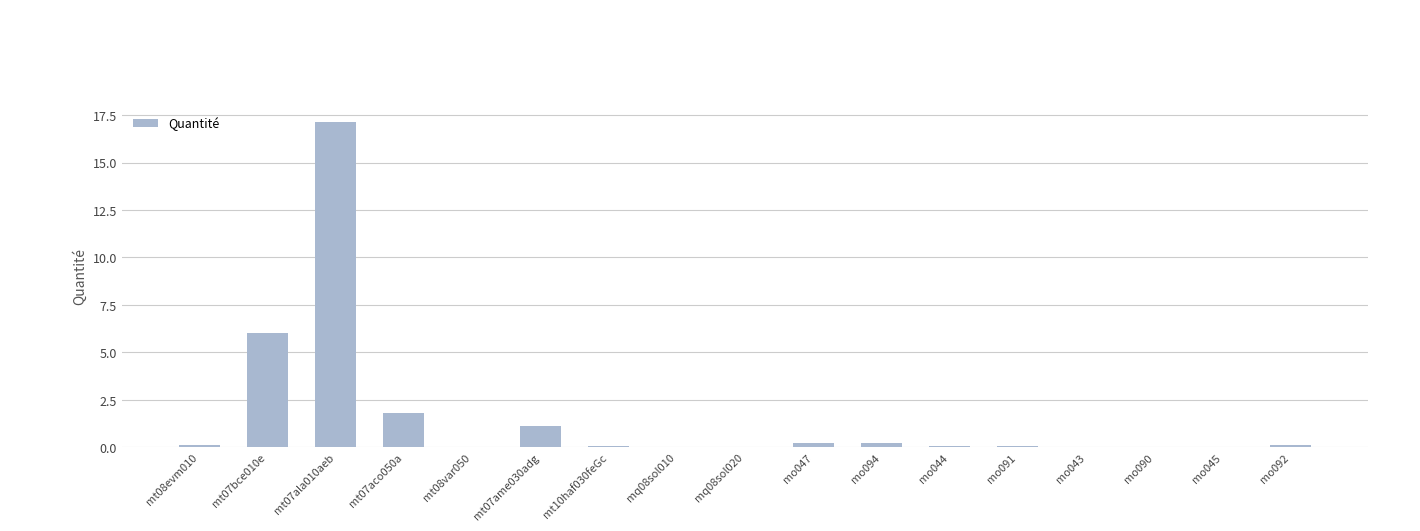

What is the average value?

1.6